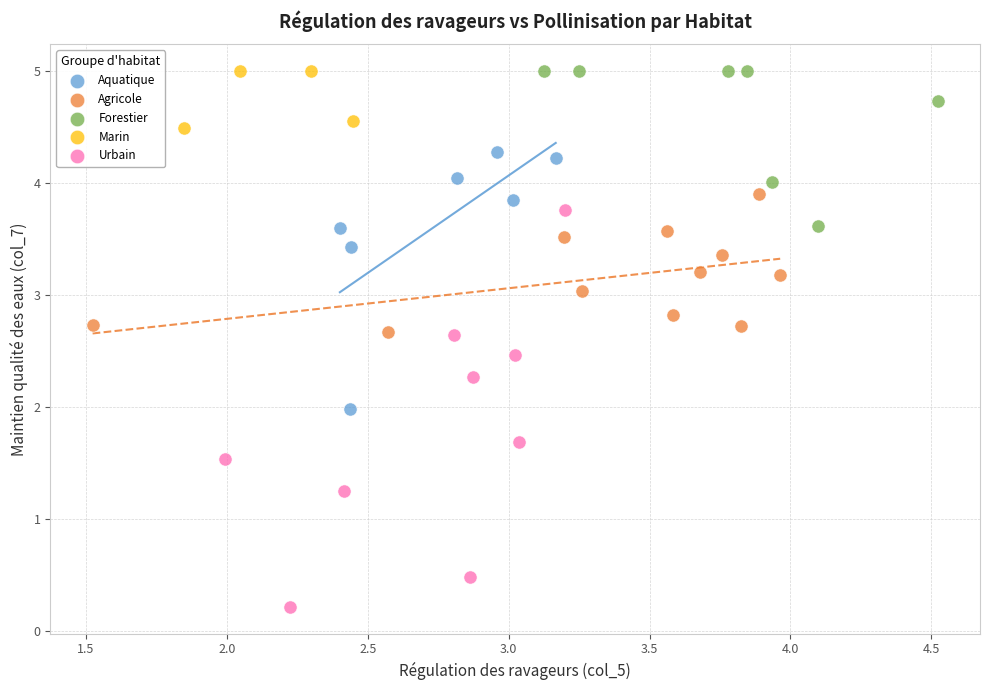

Which series has the widest spread of Y values?

Urbain